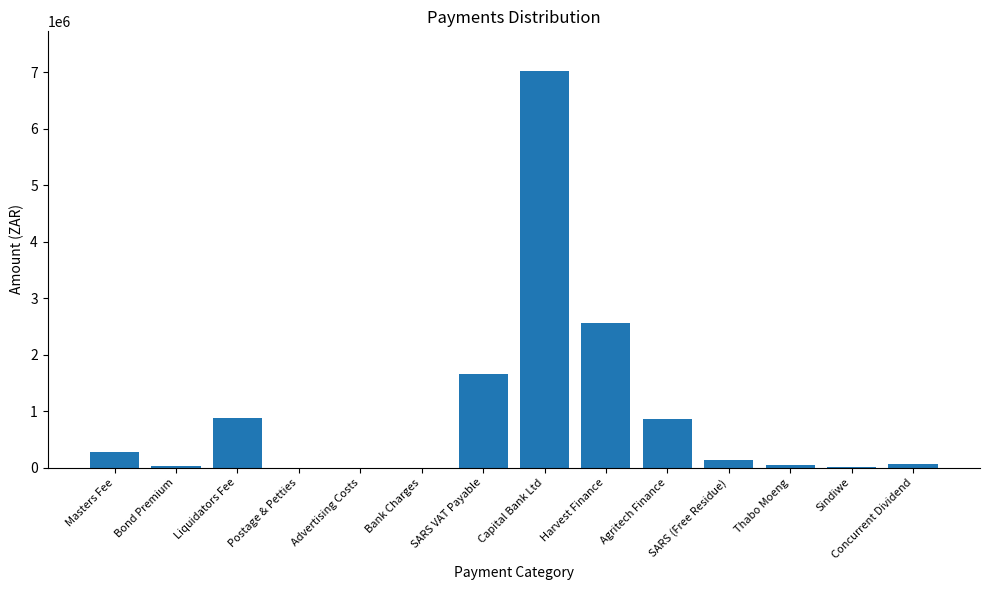

Is it true that the value at Capital Bank Ltd is 7021740.4?

True